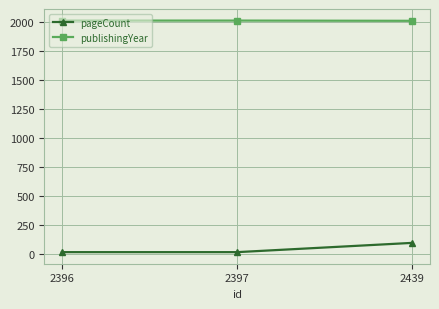

The value of publishingYear at 2439 is 3228. True or false?

False